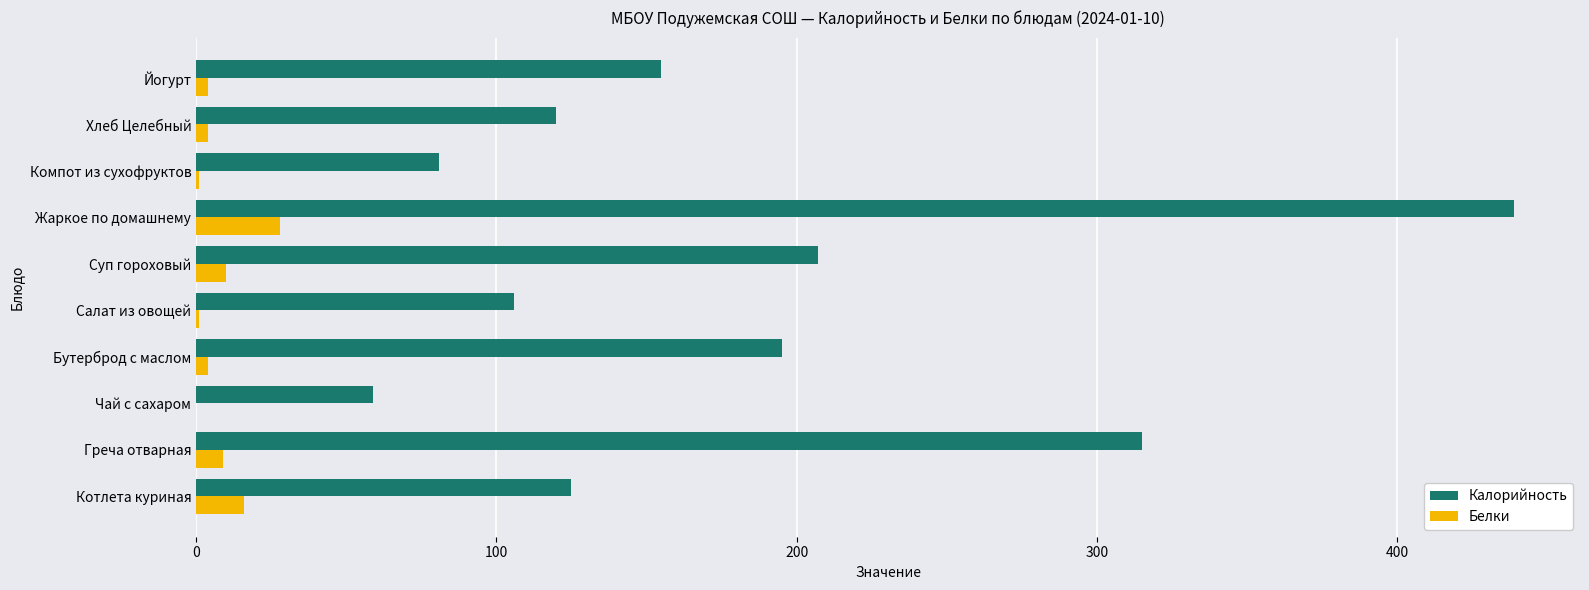

At which category does the chart reach its peak across all series?

Жаркое по домашнему